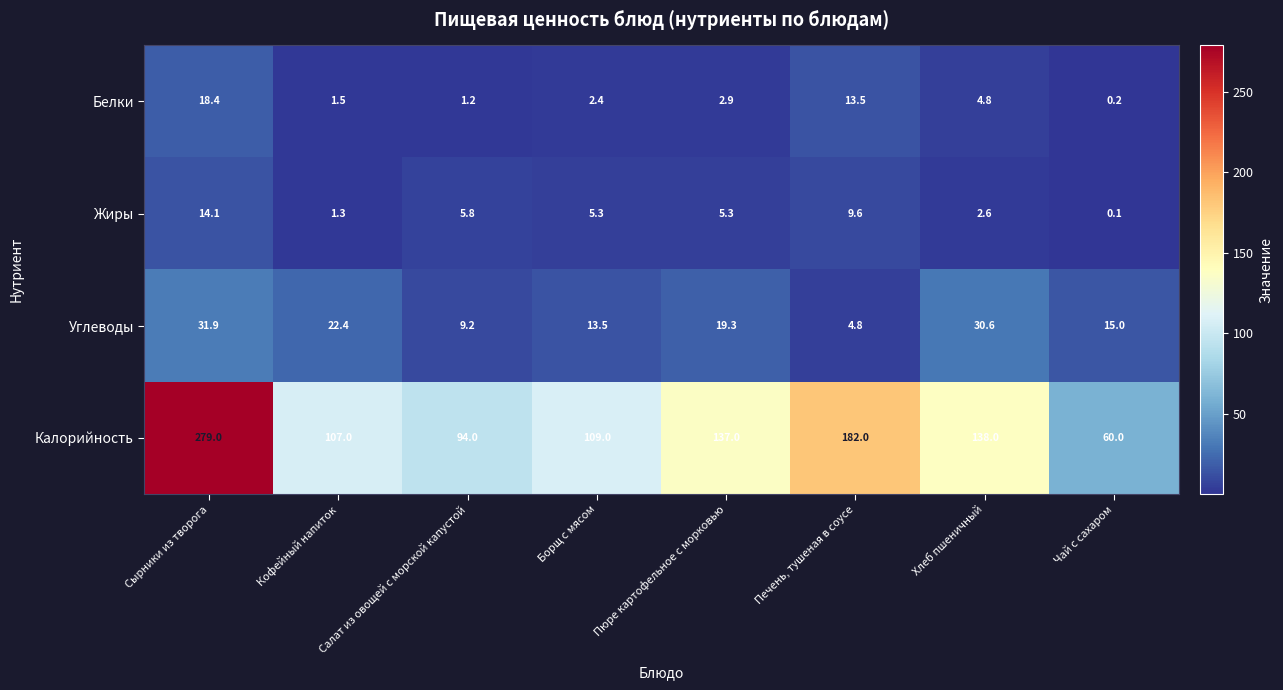

What is the difference between the maximum and minimum values in the Жиры series?

14.0